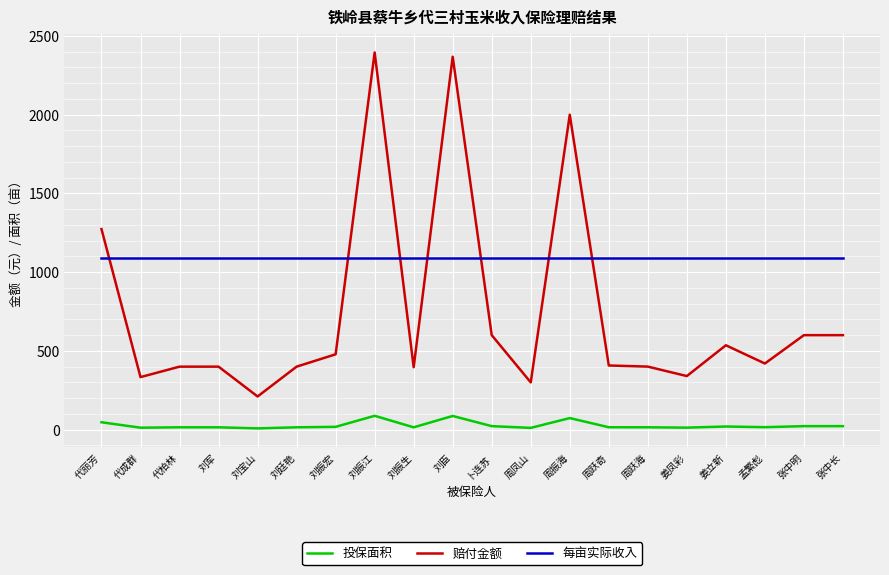

What is the difference between the maximum and minimum values in the 赔付金额 series?

2185.0